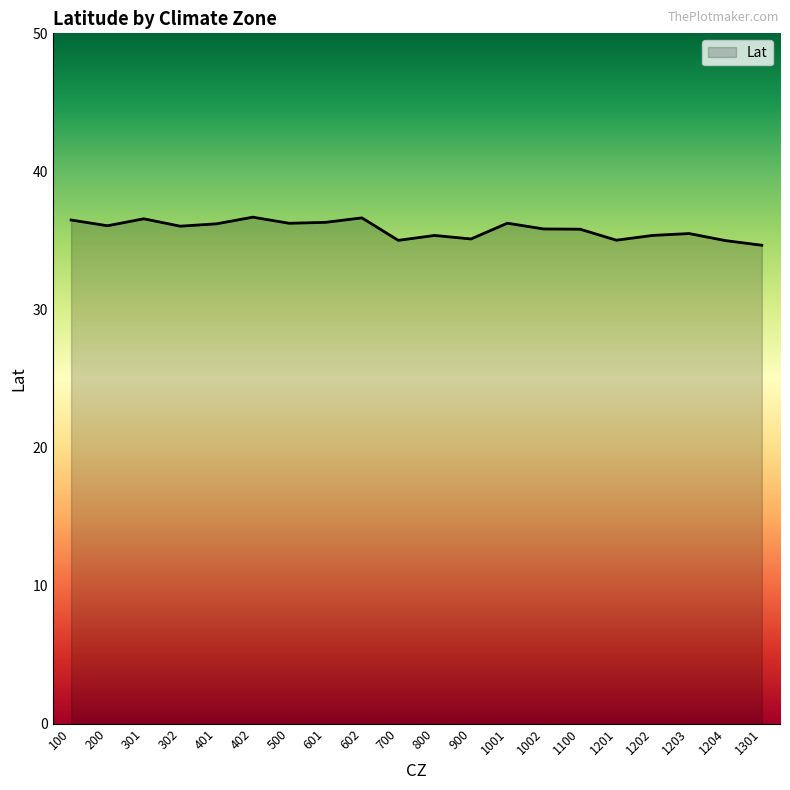

What is the smallest value displayed?

34.6